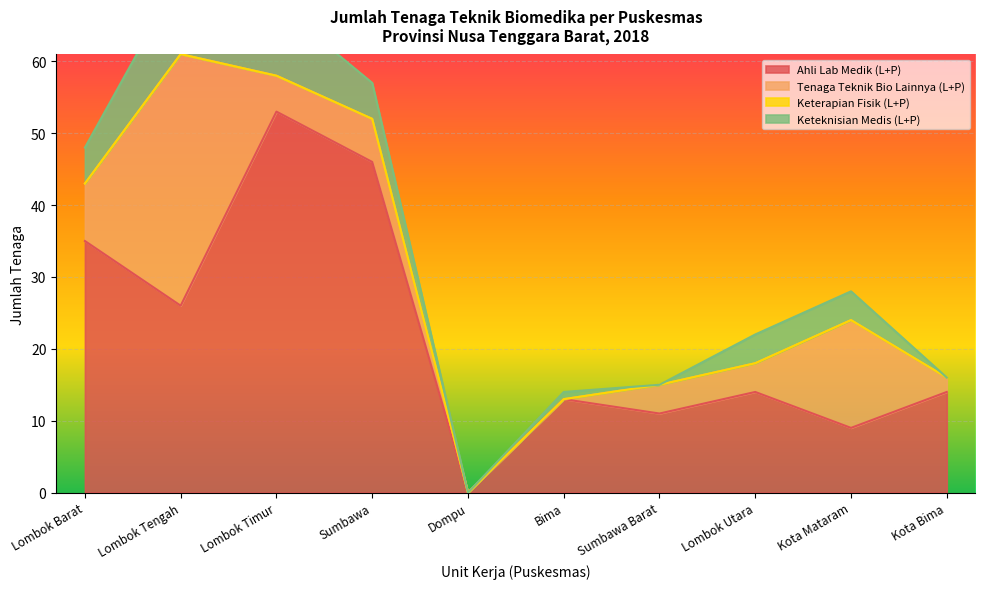

How many values in the Keteknisian Medis (L+P) series are below 4?

4